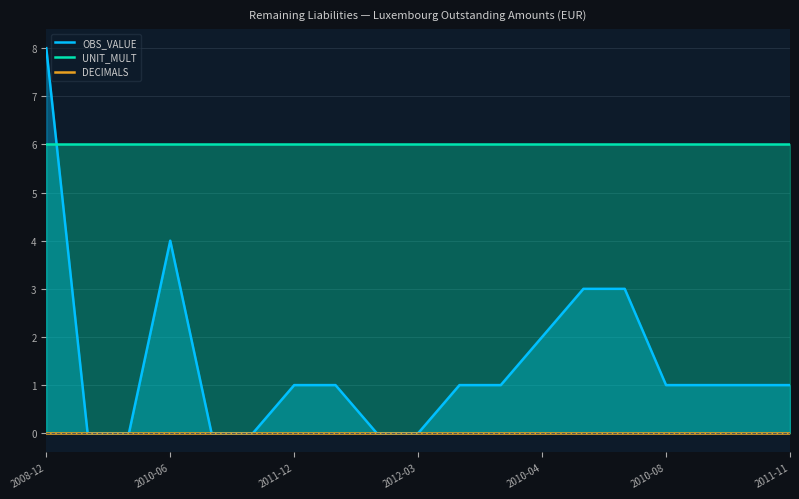

True or false: DECIMALS has more than 0 interior local peaks.

False